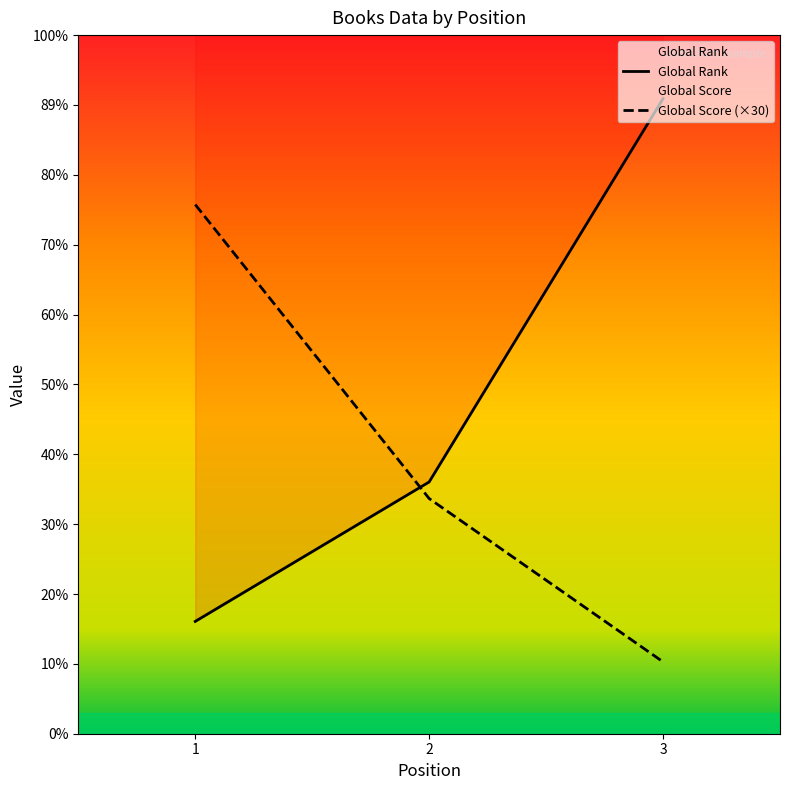

At how many categories does at least one series exceed 4101?

2